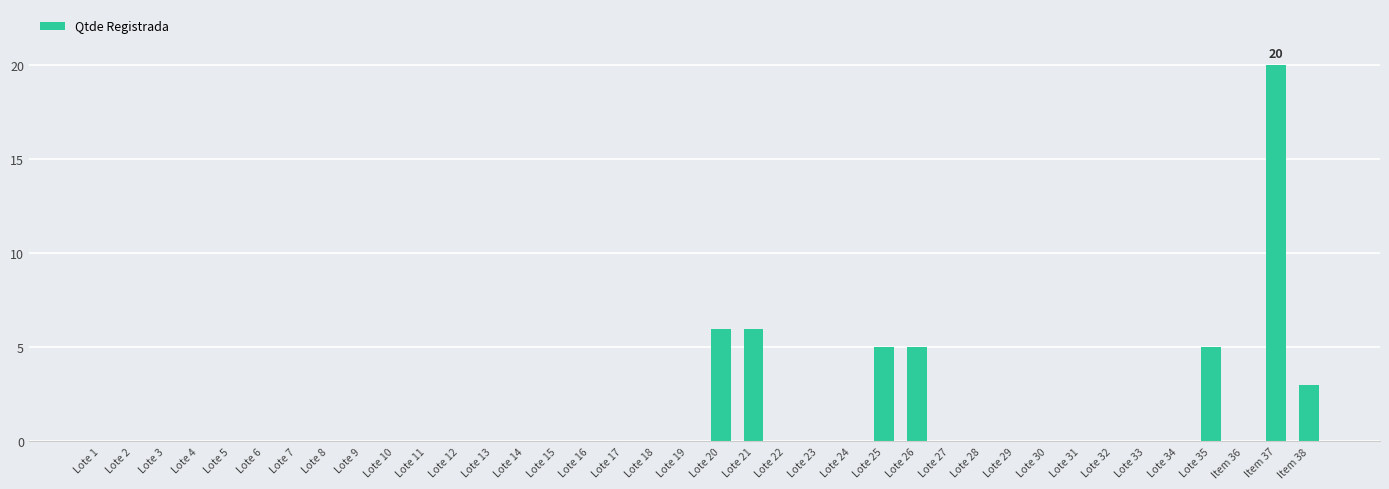

At which category does the chart reach its peak across all series?

Item 37